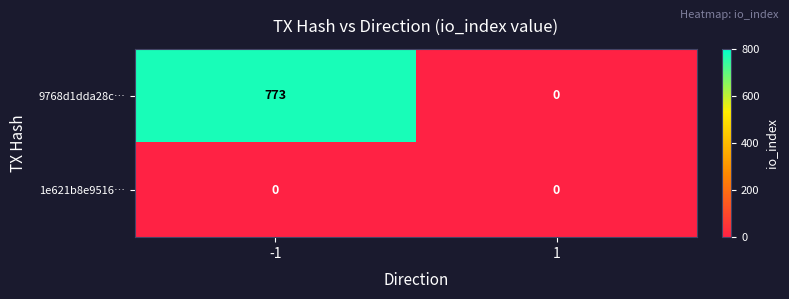

Reading left to right, list all the values displayed in this chart.

9768d1dda28c…: 773	0
1e621b8e9516…: 0	0